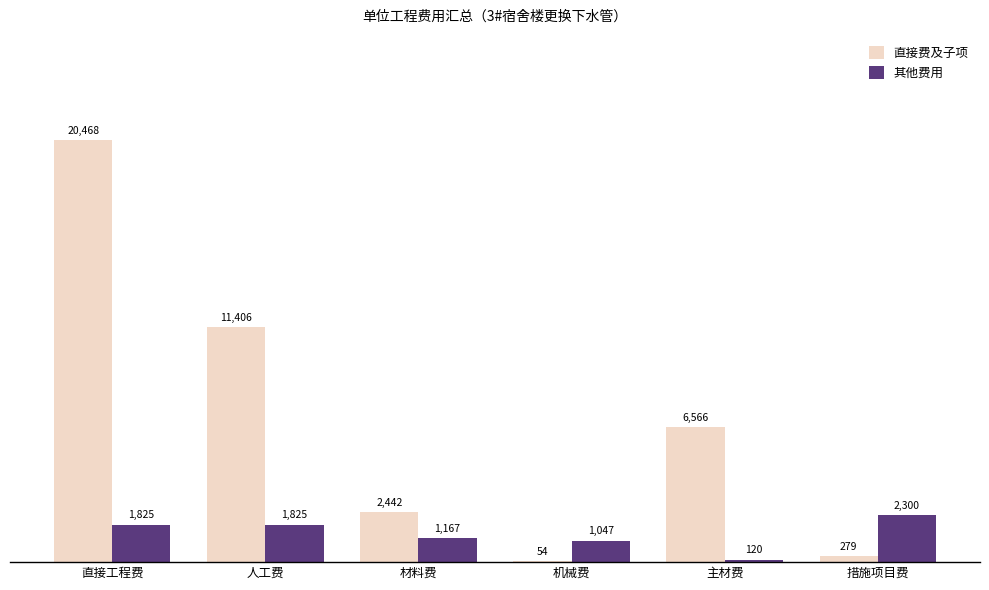

Which series changed the most between 直接工程费 and 人工费?

直接费及子项